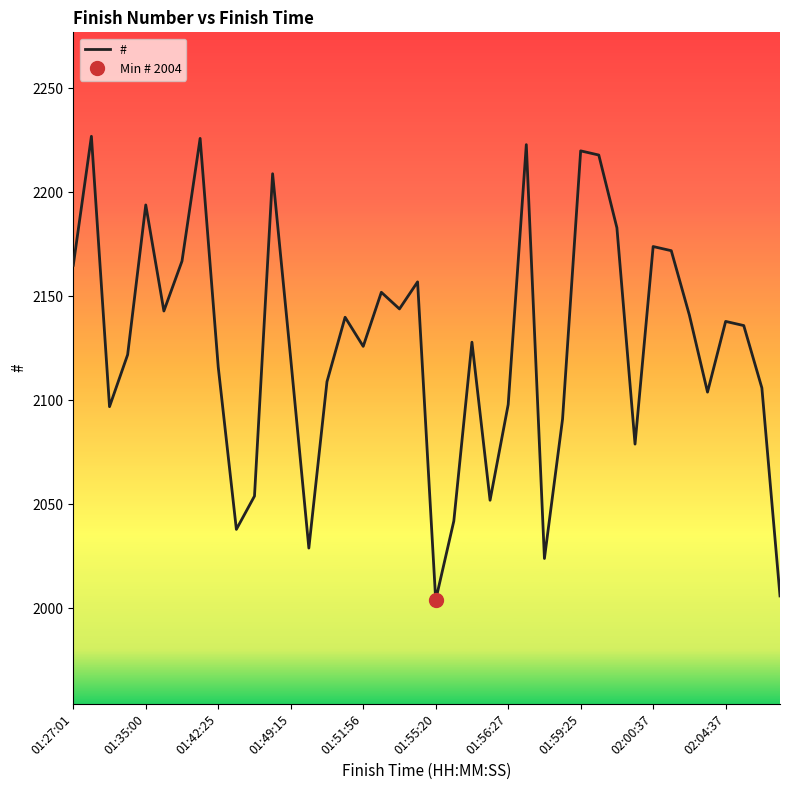

What is the difference between the values at 18 and 39?

138